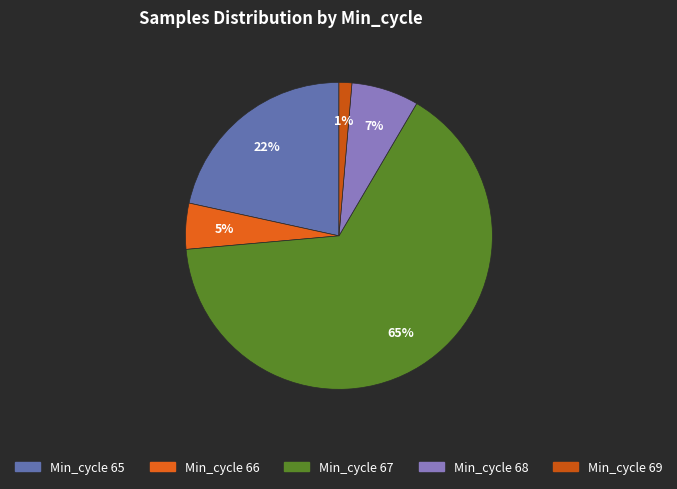

Count the number of slices in the pie.

5